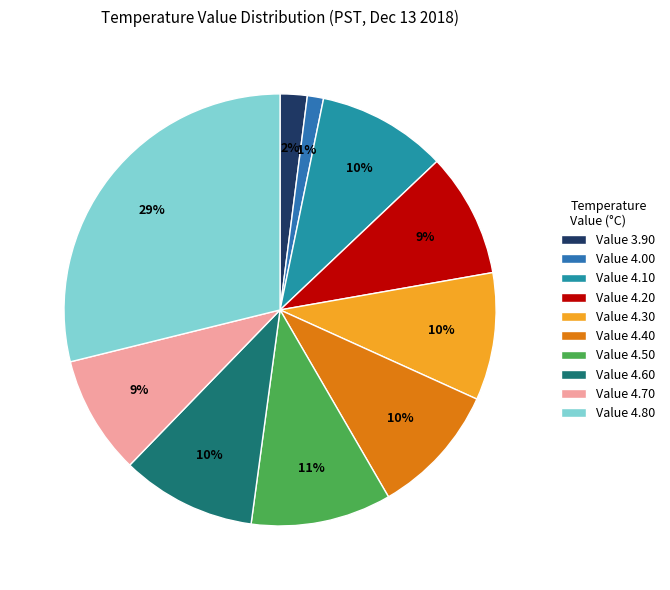

How many slices are in this pie chart?

10